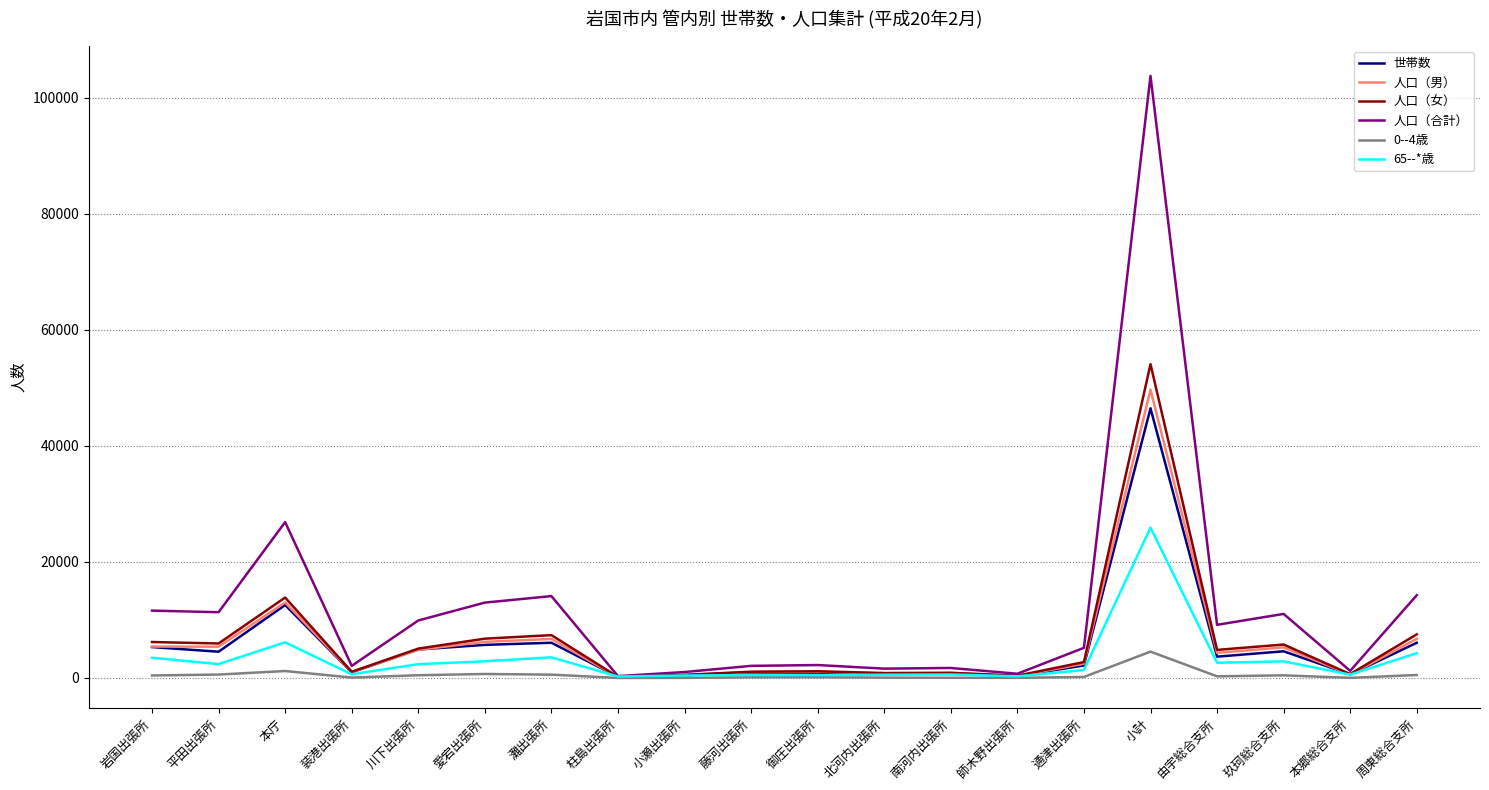

Which series has the widest spread of values?

人口（合計）